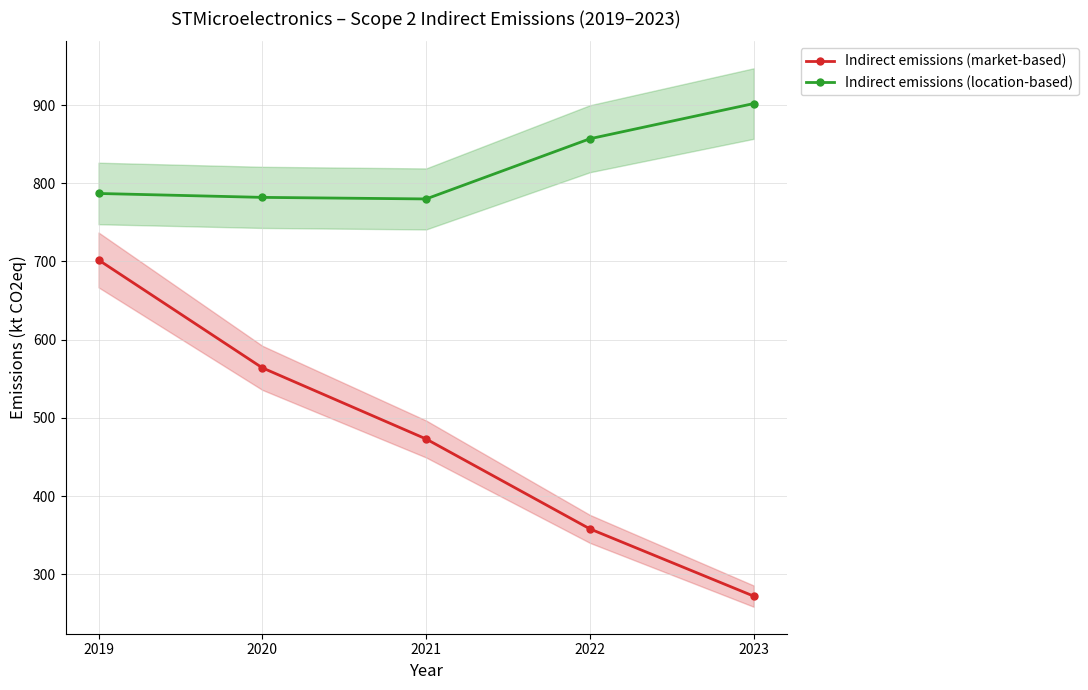

What is the value of the Indirect emissions (location-based) point at the 4th from the left?

857